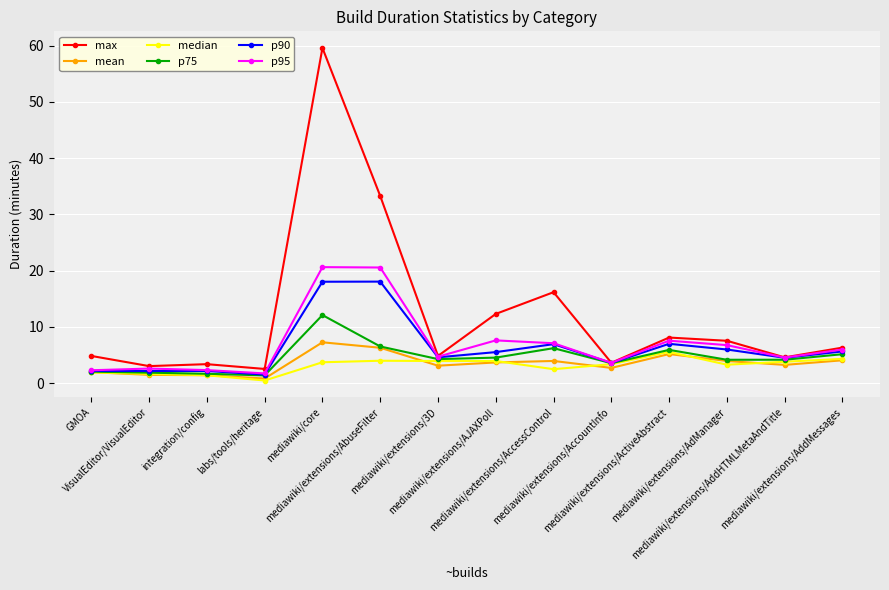

What is the approximate value of median at VisualEditor/VisualEditor?

1.6